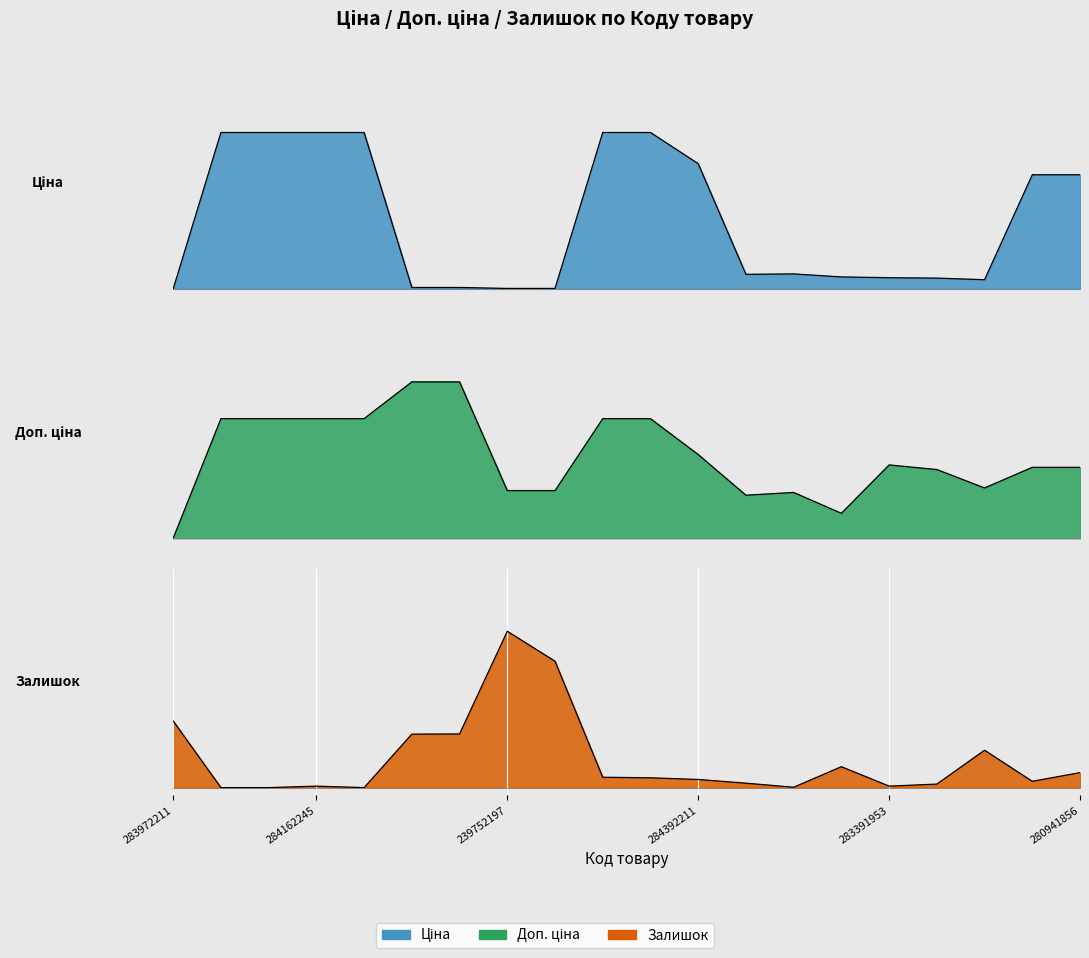

What is the label of the 16th point from the right?

284162244